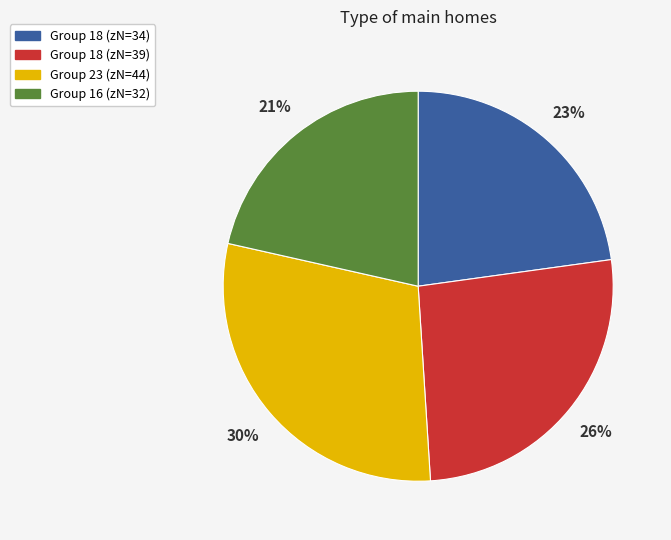

Does any single category account for the majority?

No